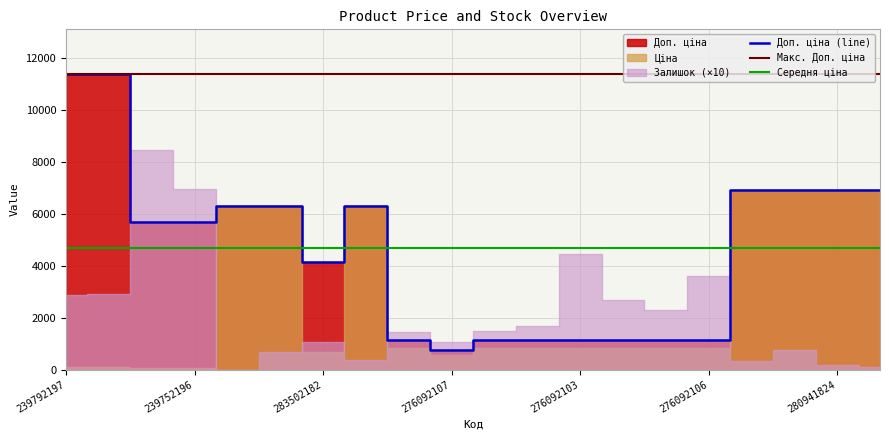

Is it true that Доп. ціна (line) equals 4165.6 at 283502182?

True